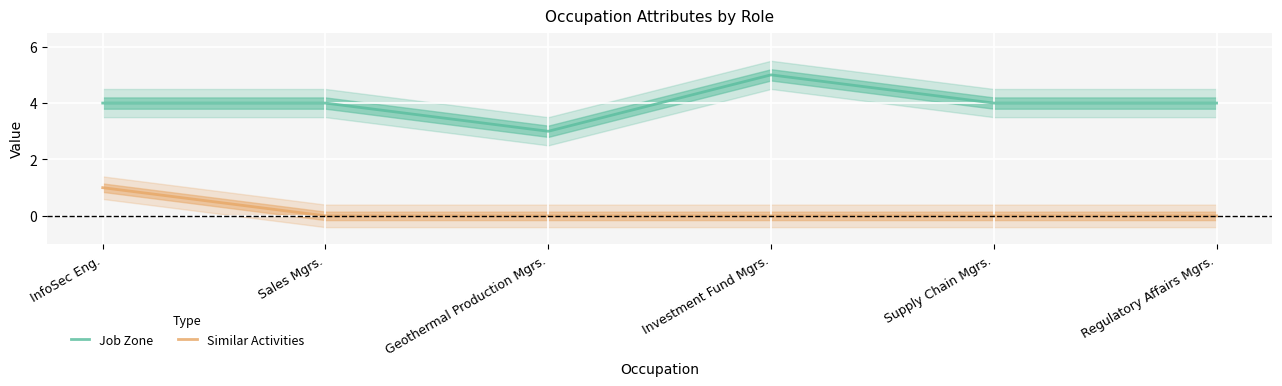

How many Similar Activities values are between 0 and 1?

6